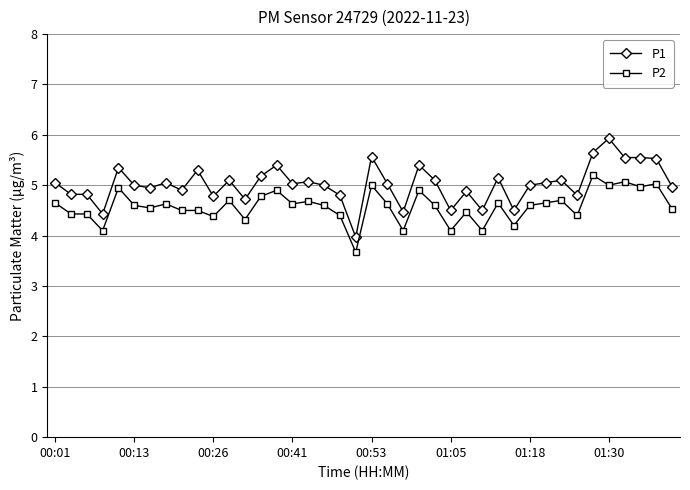

Which series has the largest total across all categories?

P1